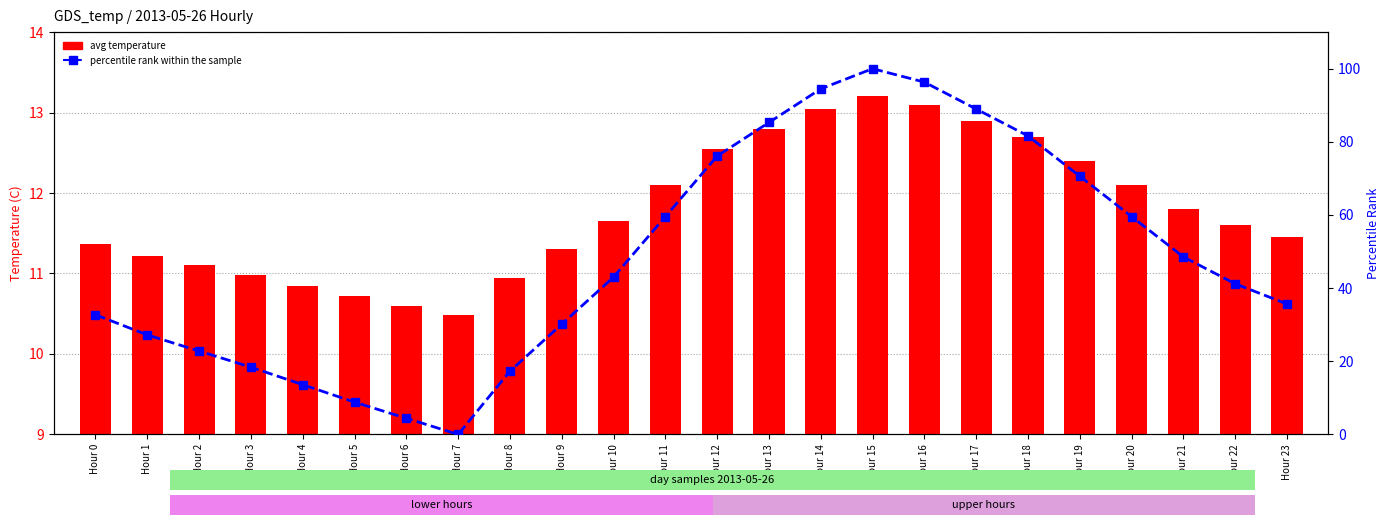

Reading left to right, what are all the values shown in this chart?

avg temperature: Hour 0=11.4	Hour 1=11.2	Hour 2=11.1	Hour 3=11.0	Hour 4=10.8	Hour 5=10.7	Hour 6=10.6	Hour 7=10.5	Hour 8=10.9	Hour 9=11.3	Hour 10=11.7	Hour 11=12.1	Hour 12=12.6	Hour 13=12.8	Hour 14=13.1	Hour 15=13.2	Hour 16=13.1	Hour 17=12.9	Hour 18=12.7	Hour 19=12.4	Hour 20=12.1	Hour 21=11.8	Hour 22=11.6	Hour 23=11.4
percentile rank within the sample: Hour 0=32.7	Hour 1=27.2	Hour 2=22.8	Hour 3=18.4	Hour 4=13.6	Hour 5=8.8	Hour 6=4.4	Hour 7=0.0	Hour 8=17.3	Hour 9=30.1	Hour 10=43.0	Hour 11=59.6	Hour 12=76.1	Hour 13=85.3	Hour 14=94.5	Hour 15=100.0	Hour 16=96.3	Hour 17=89.0	Hour 18=81.6	Hour 19=70.6	Hour 20=59.6	Hour 21=48.5	Hour 22=41.2	Hour 23=35.7